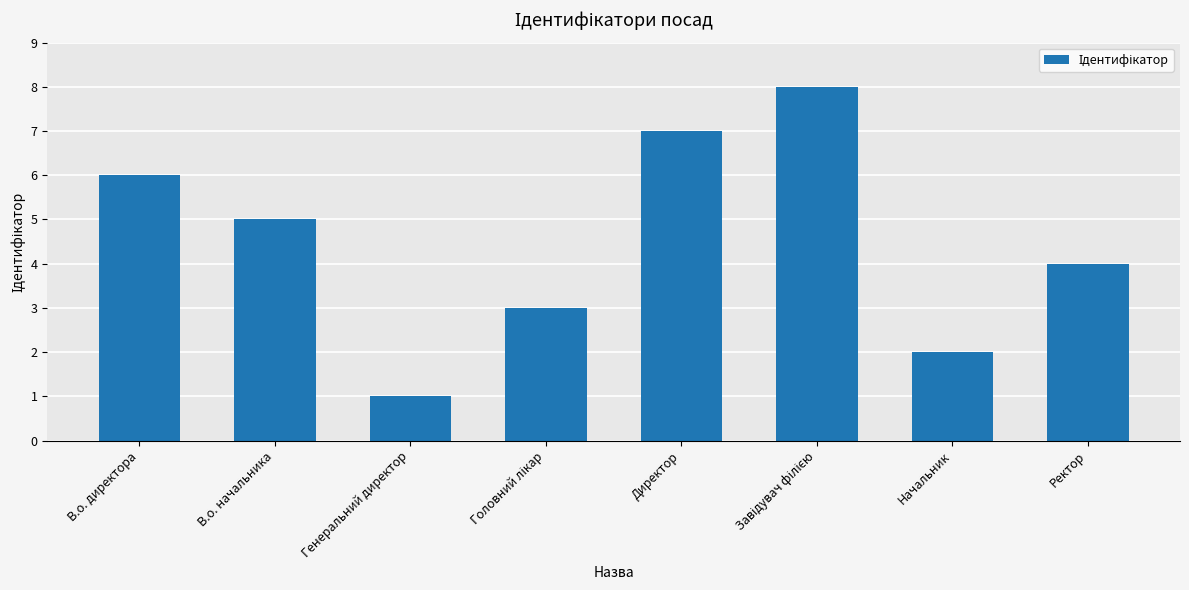

What is the sum of all values?

36